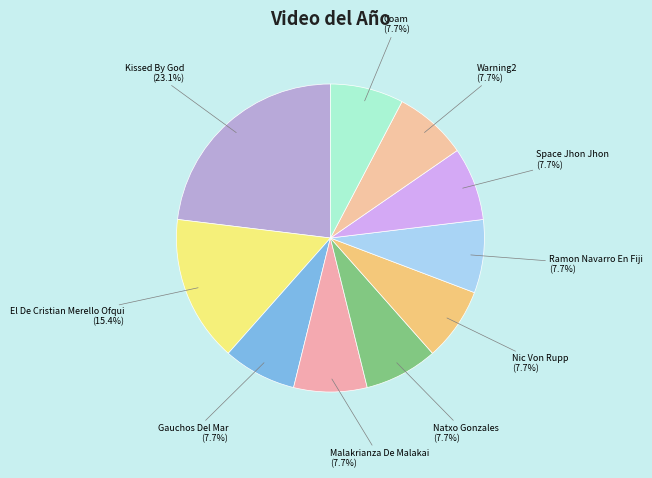

How many slices are in this pie chart?

10